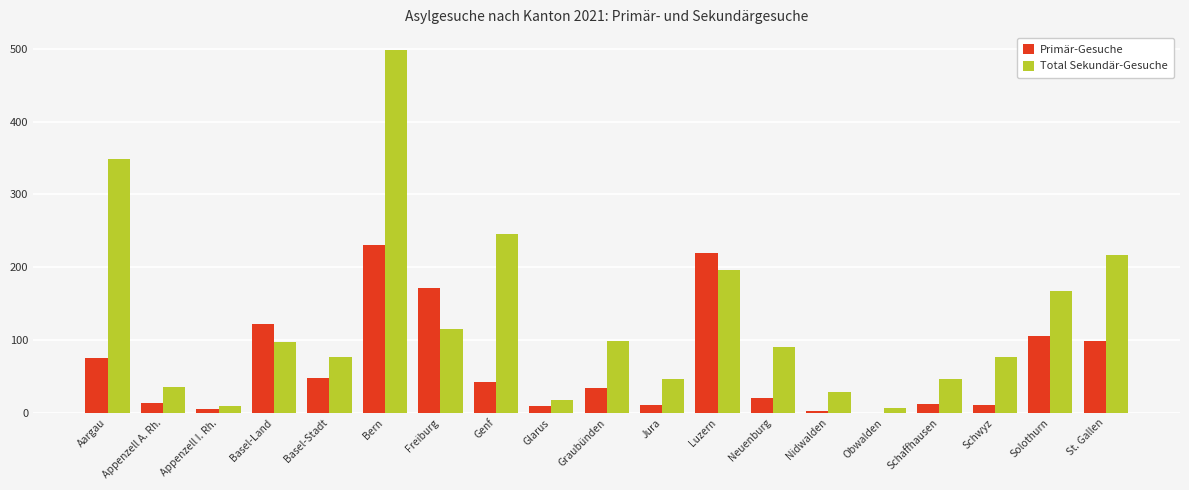

What is the sum of the Total Sekundär-Gesuche values at St. Gallen and Schaffhausen?

263